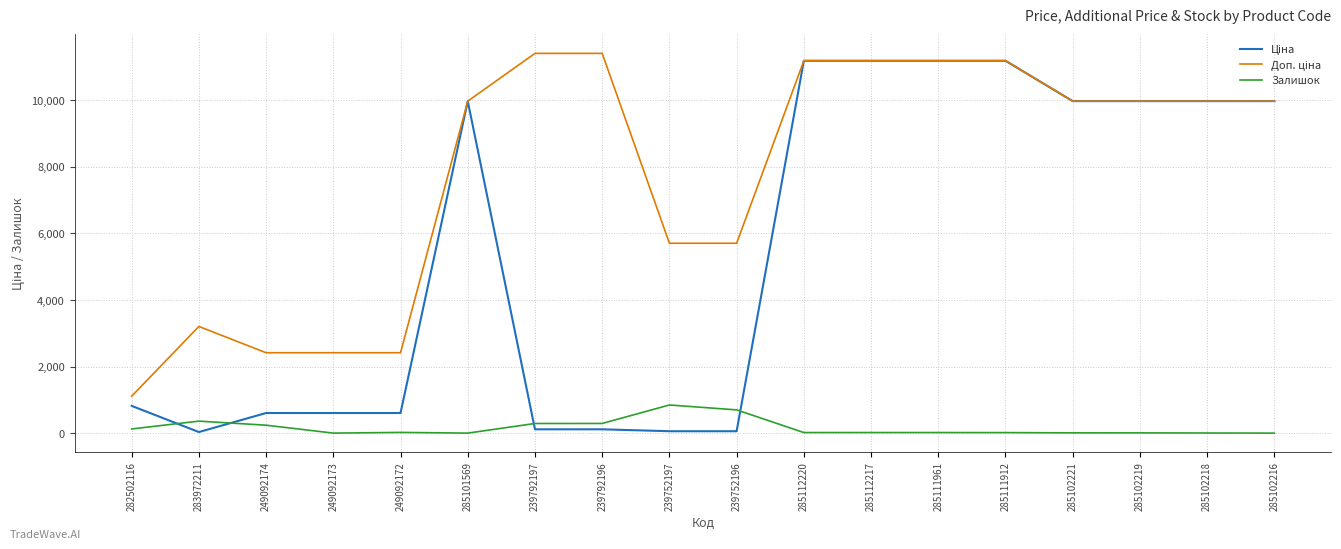

Does the chart display data point markers on the line(s)?

No